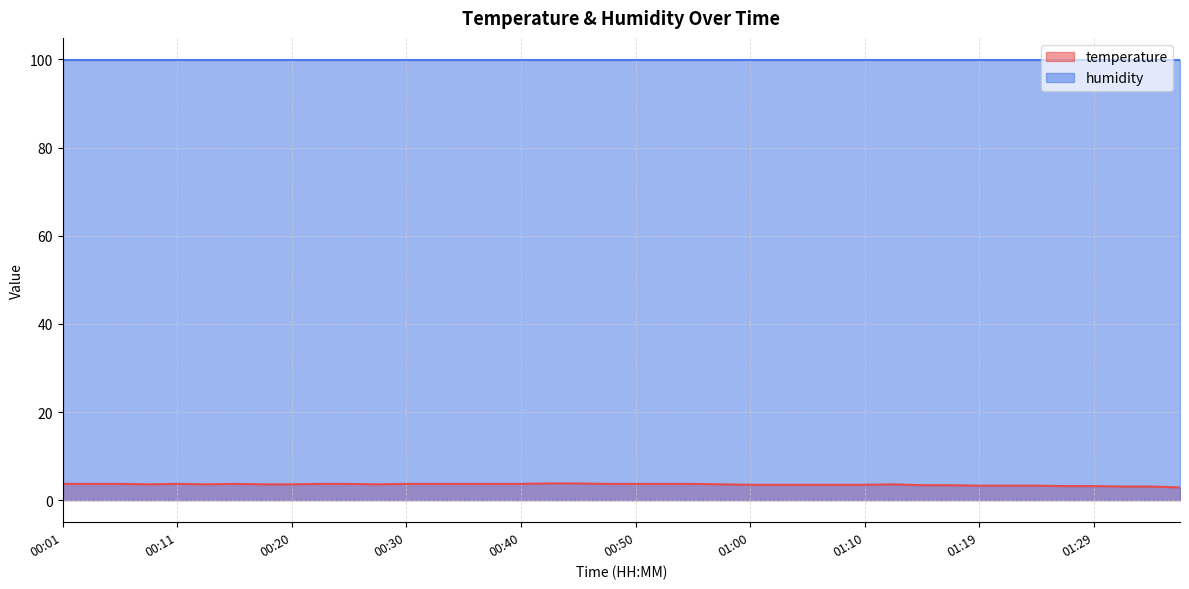

At which category does the chart reach its peak across all series?

00:42